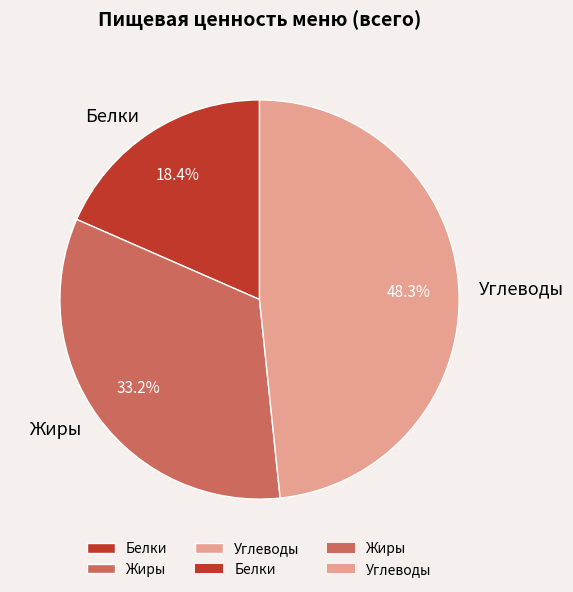

True or false: Белки accounts for 7% of the total.

False